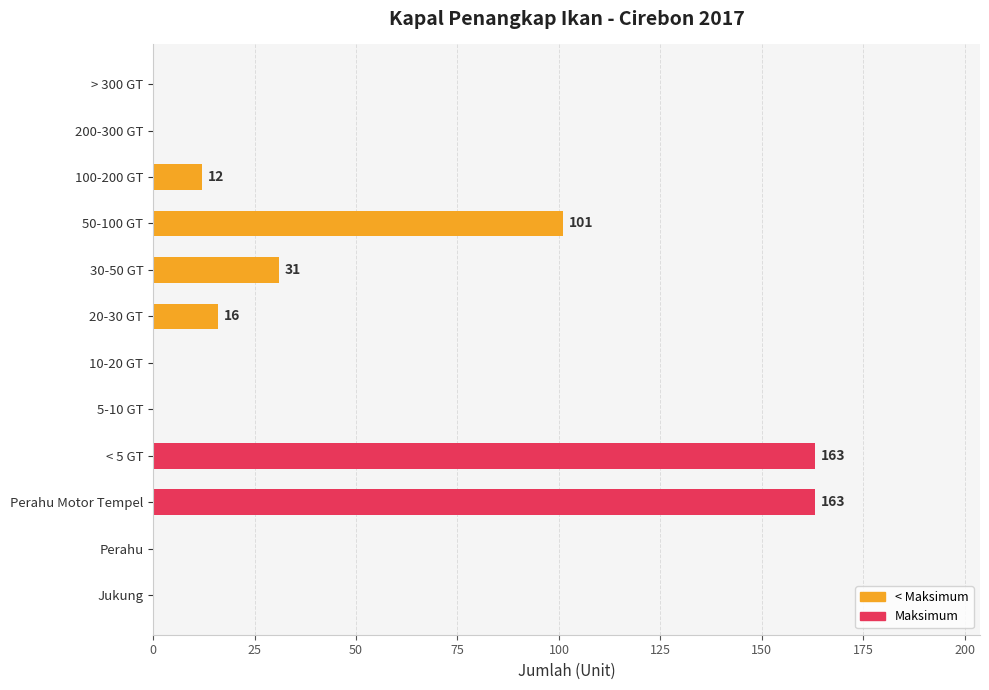

Between Perahu Motor Tempel and 30-50 GT, which is larger?

Perahu Motor Tempel